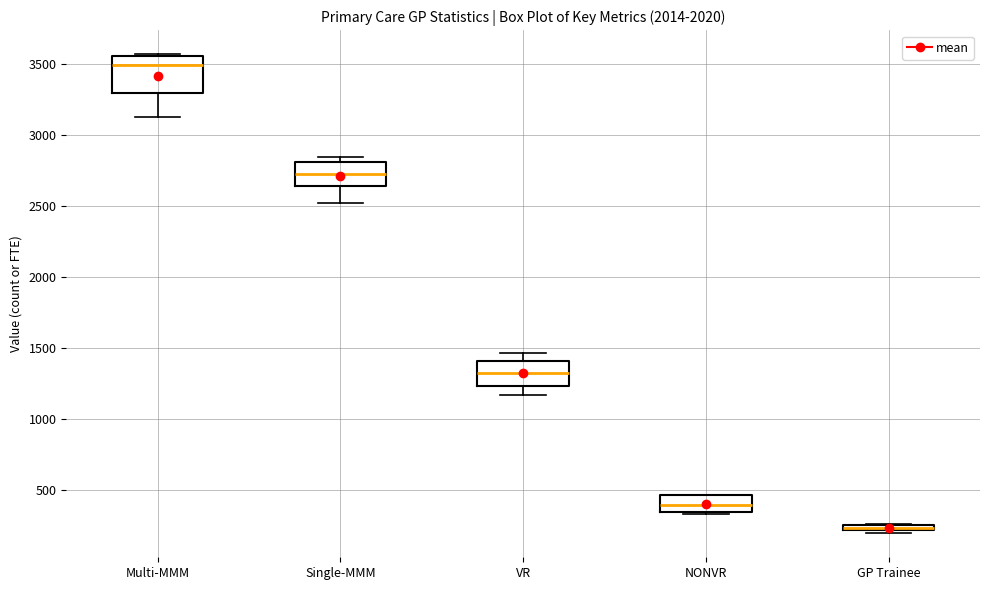

Where does the median line of the box for VR sit on the y-axis? The values are not printed on the chart, so give them approximately, as read against the axis.

1300